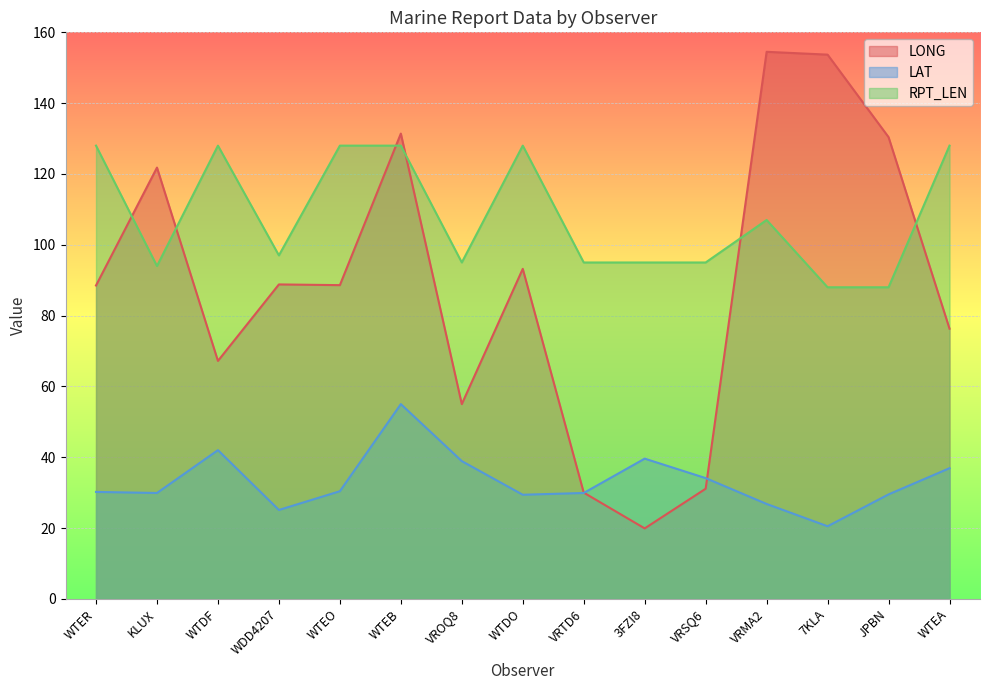

At how many categories does at least one series exceed 90?

15